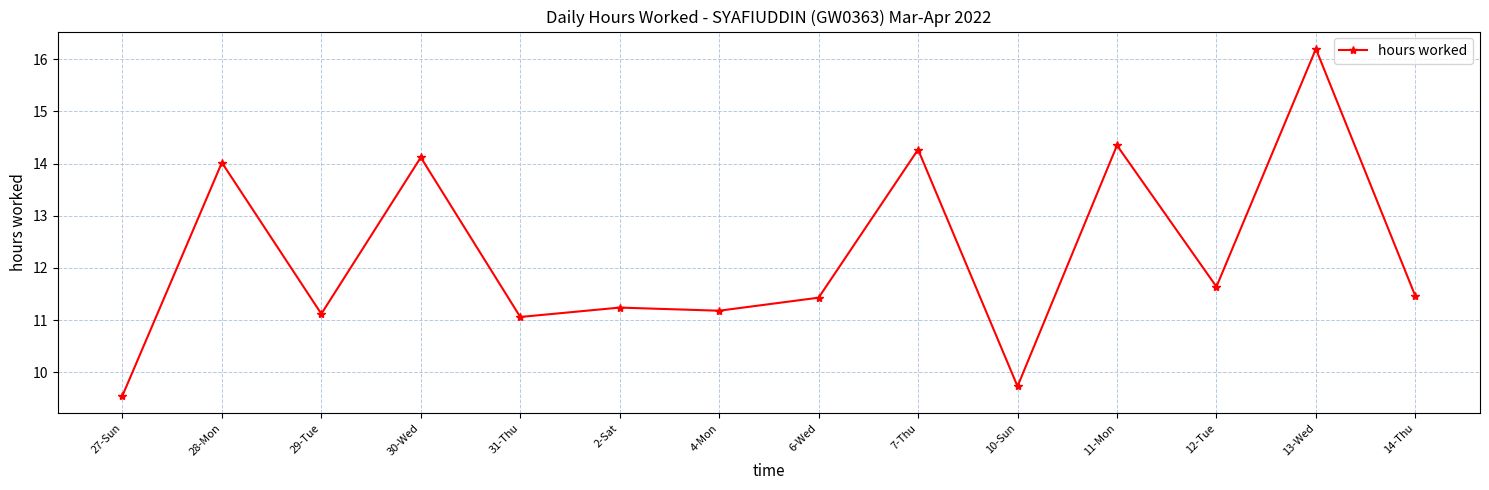

What is the greatest value displayed?

16.2